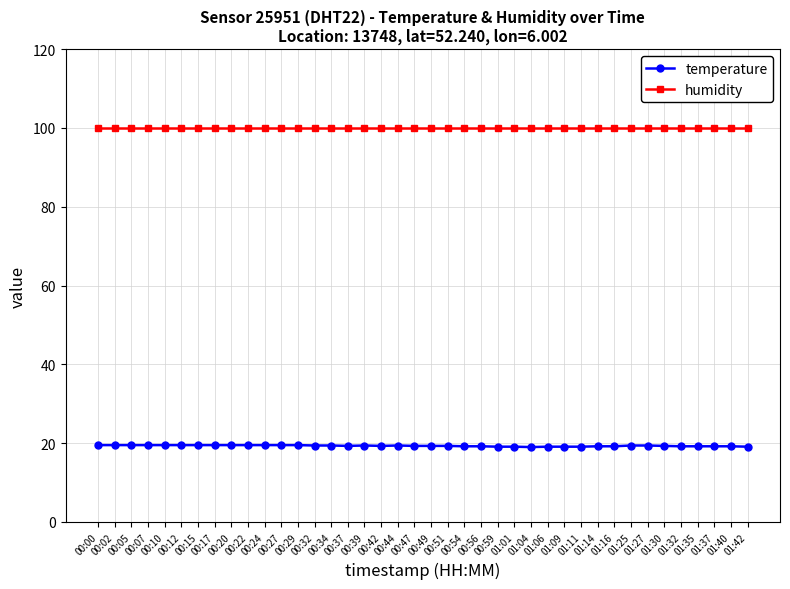

What is the highest value of the humidity series?

99.9